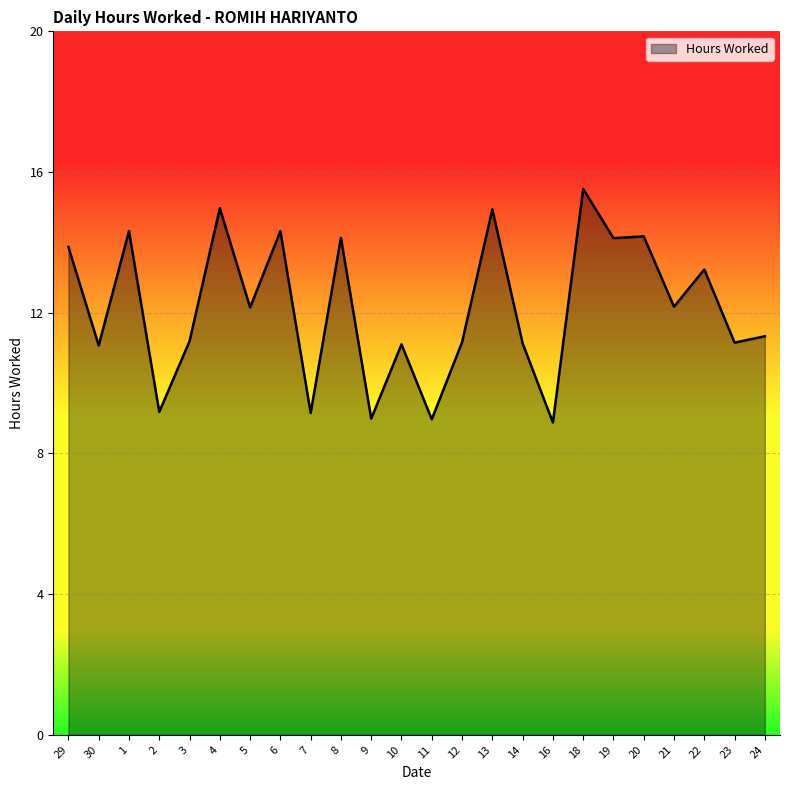

What is the change in value from 8 to 14?

-3.0